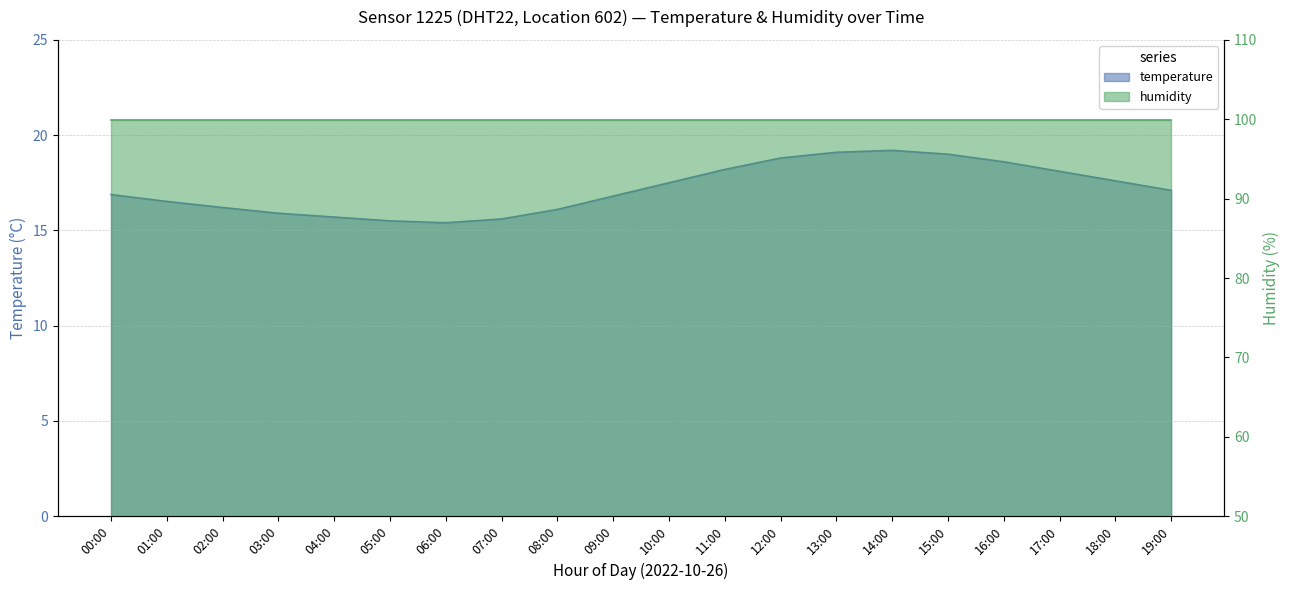

Where is the first local minimum?

06:00